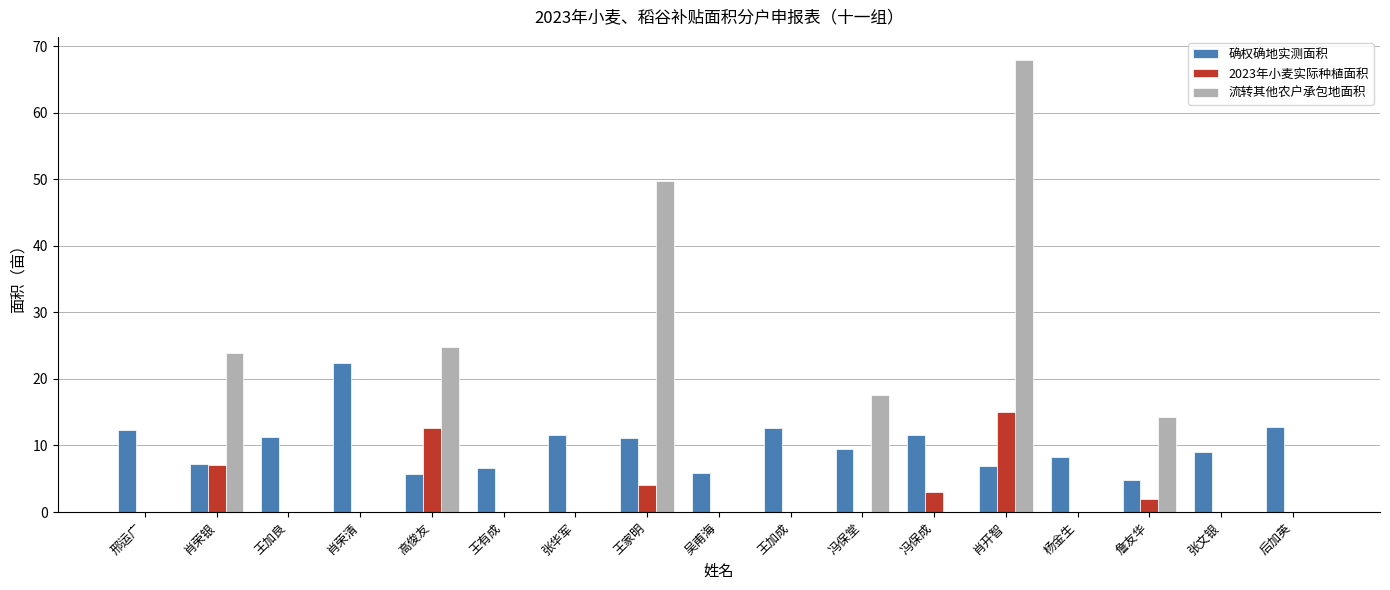

What is the sum of the 确权确地实测面积 values at 肖荣银 and 王家明?

18.4